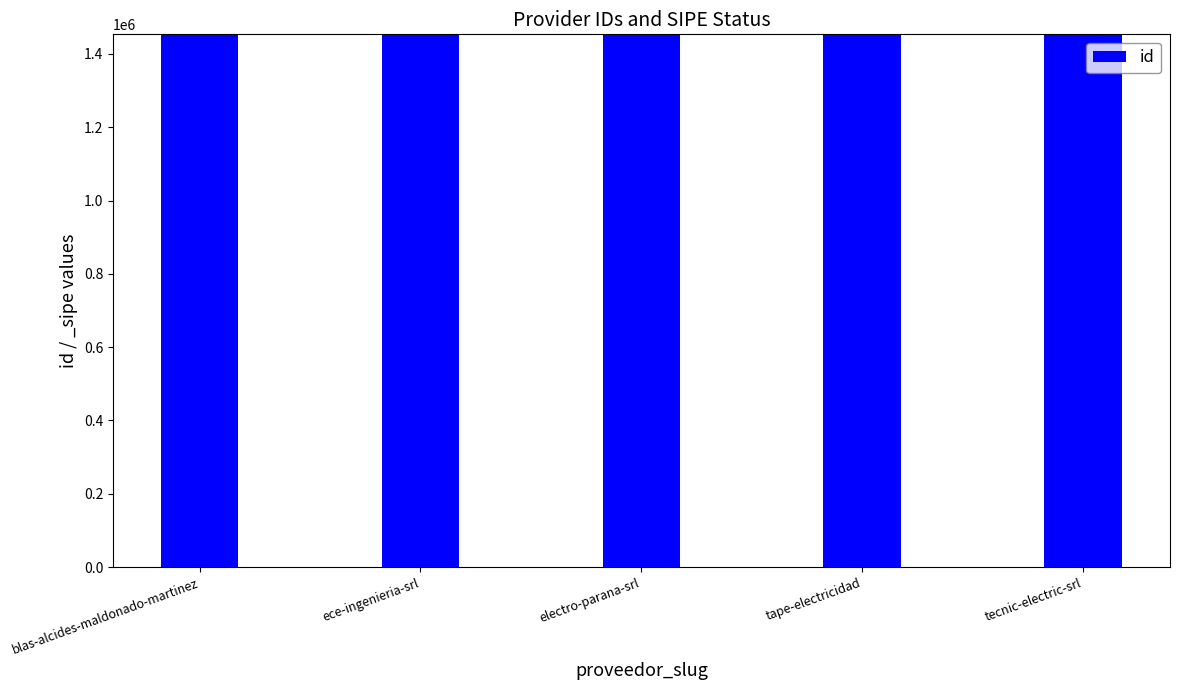

List the labels in order of value, largest first.

tecnic-electric-srl, blas-alcides-maldonado-martinez, ece-ingenieria-srl, tape-electricidad, electro-parana-srl